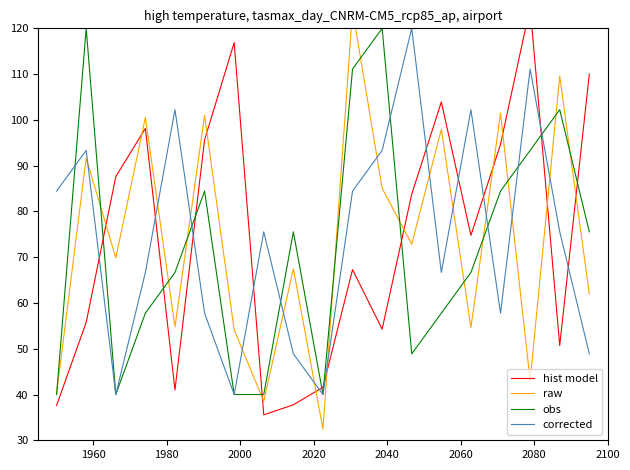

True or false: corrected and hist model intersect in this chart.

True